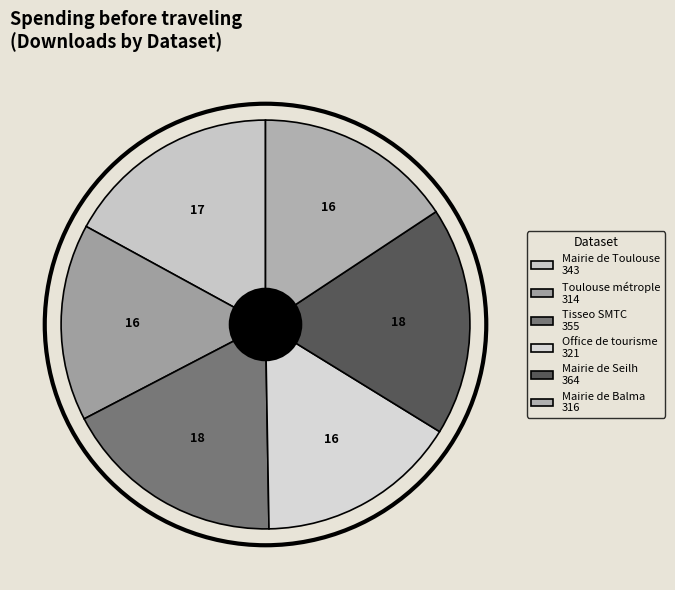

What is the change in value from Mairie de Toulouse to Mairie de Balma?

-27